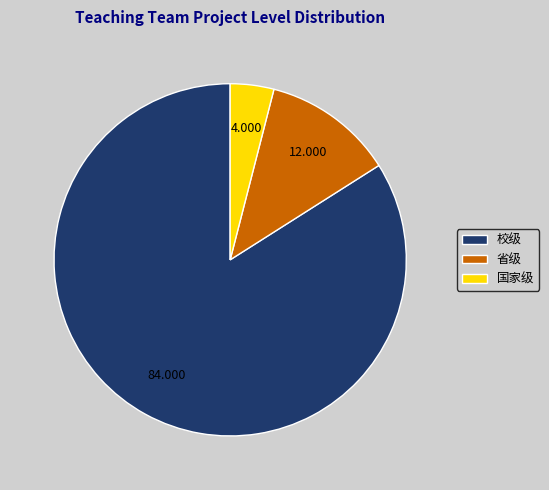

Which category accounts for the majority?

校级